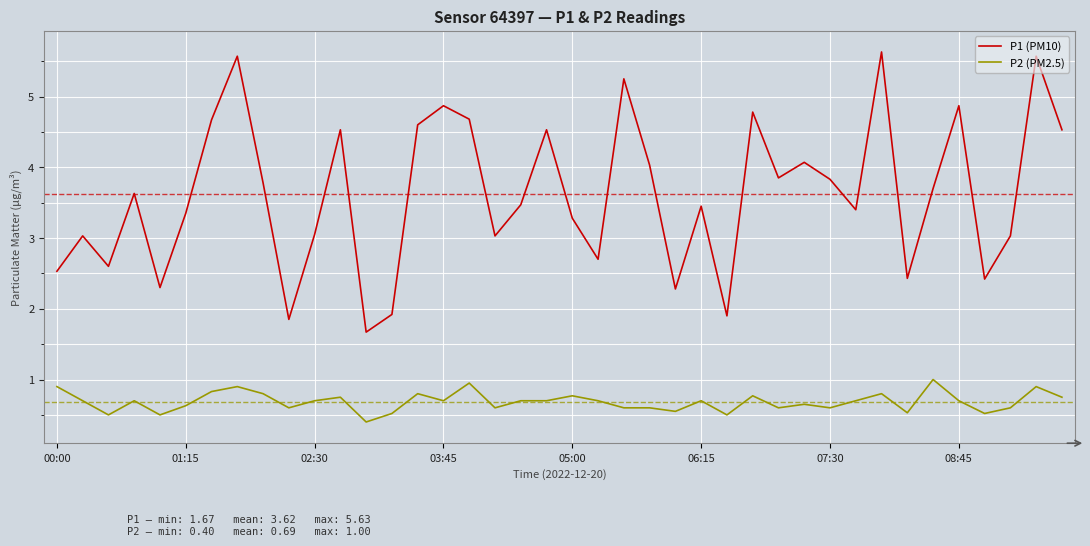

What is the maximum value for P1 (PM10)?

5.6